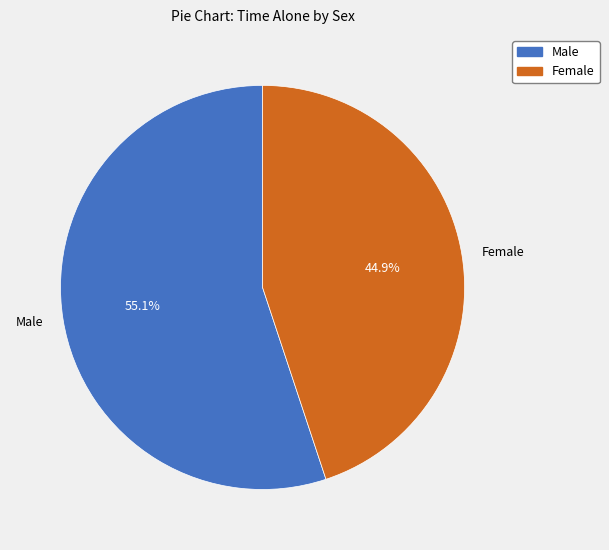

To the nearest percent, what is the difference between the Male and Female slice percentages?

10%